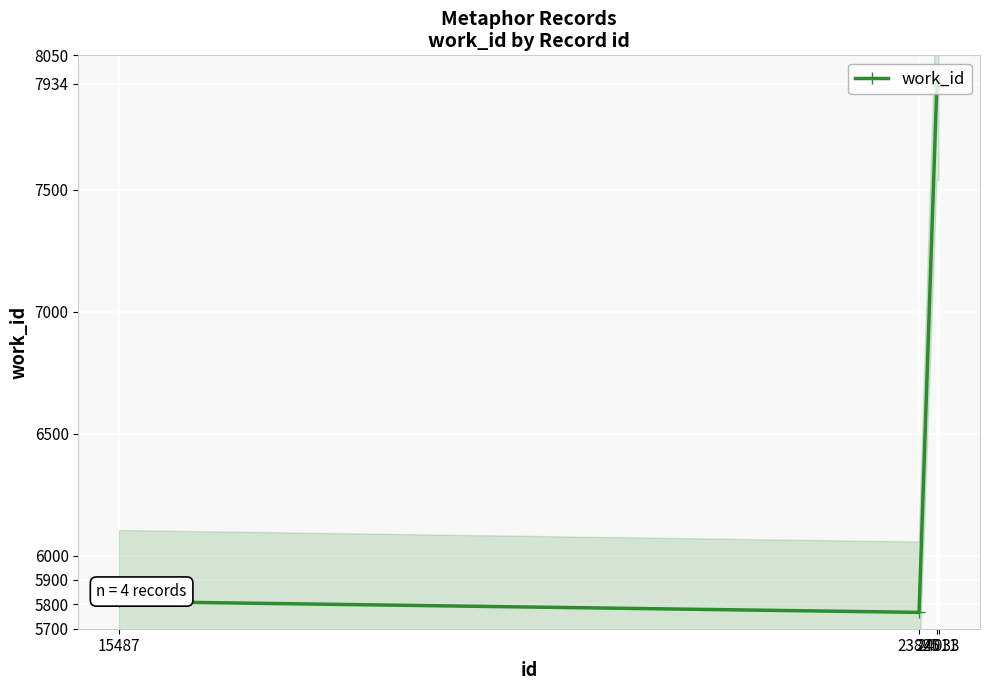

What is the greatest value displayed?

7934